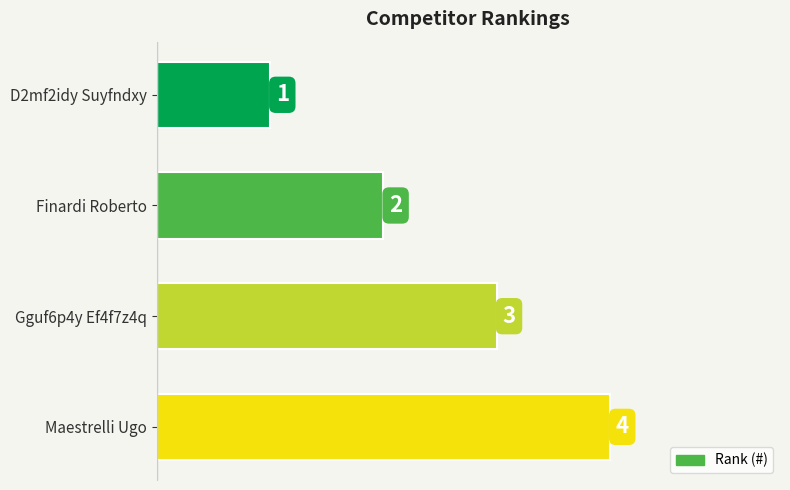

What is the difference between the maximum and second lowest values?

2